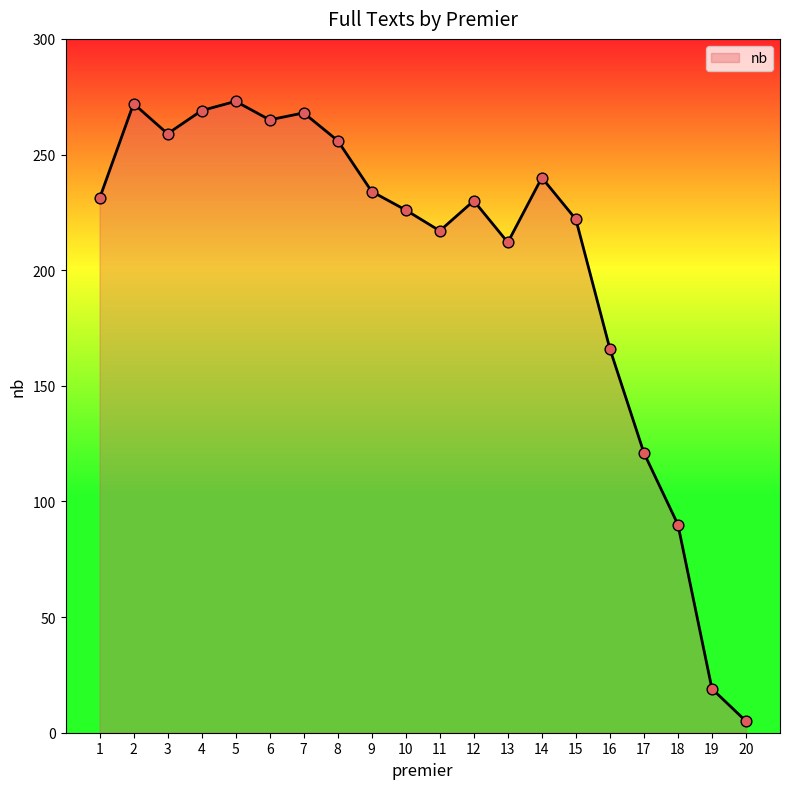

Approximately how many times larger is the value at 5 compared to 18?

3.0